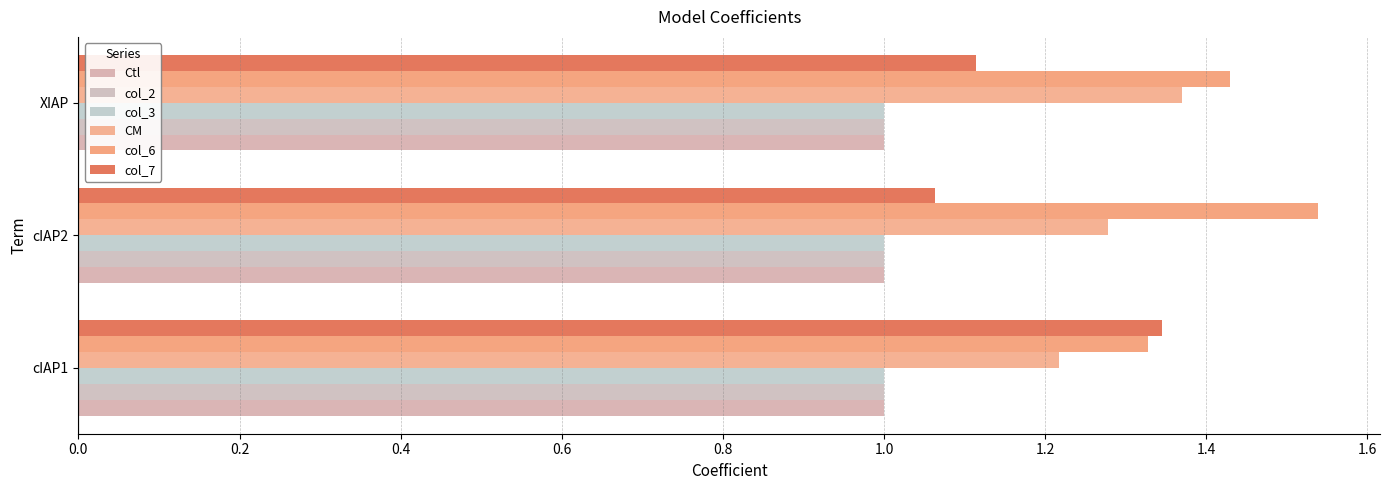

How many CM values are between 1 and 2?

3